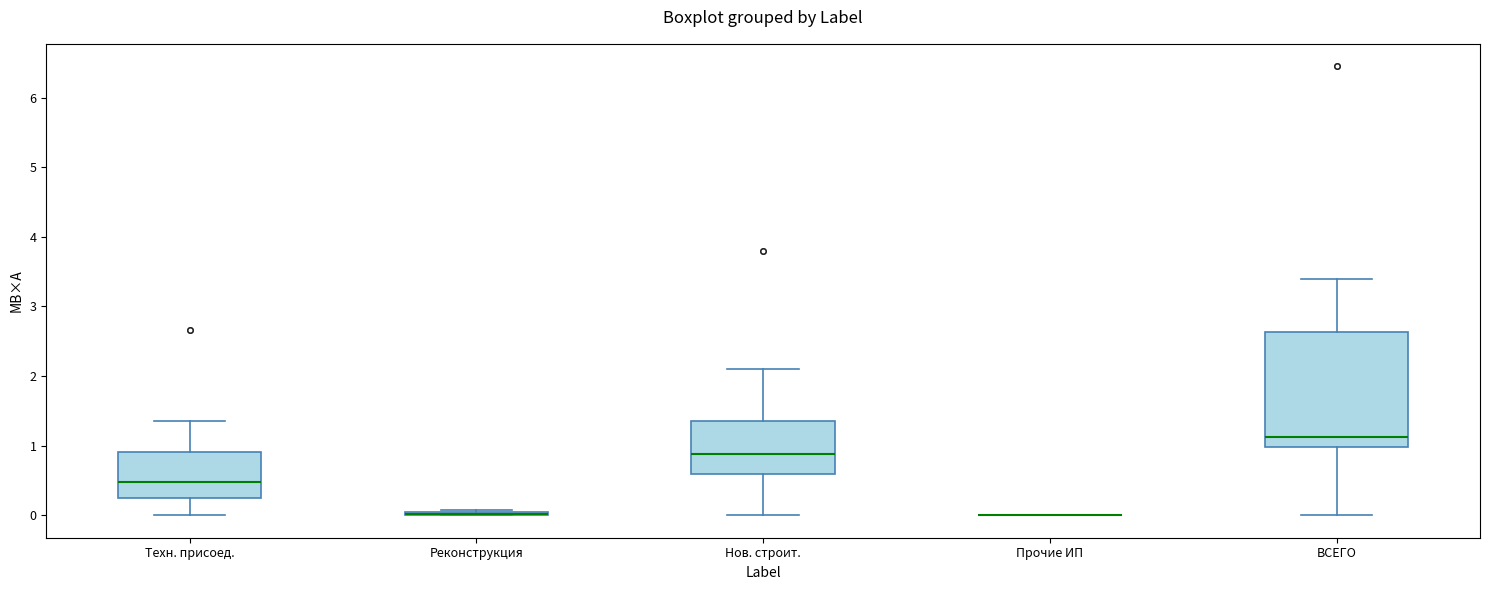

Where is the lower edge of the box for Реконструкция on the y-axis? The values are not printed on the chart, so give them approximately, as read against the axis.

0.0